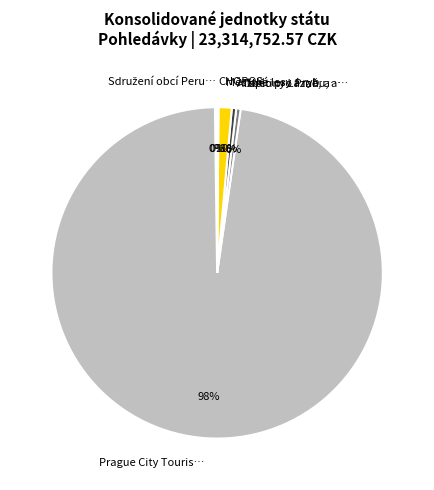

To the nearest percent, what is the average slice percentage?

17%